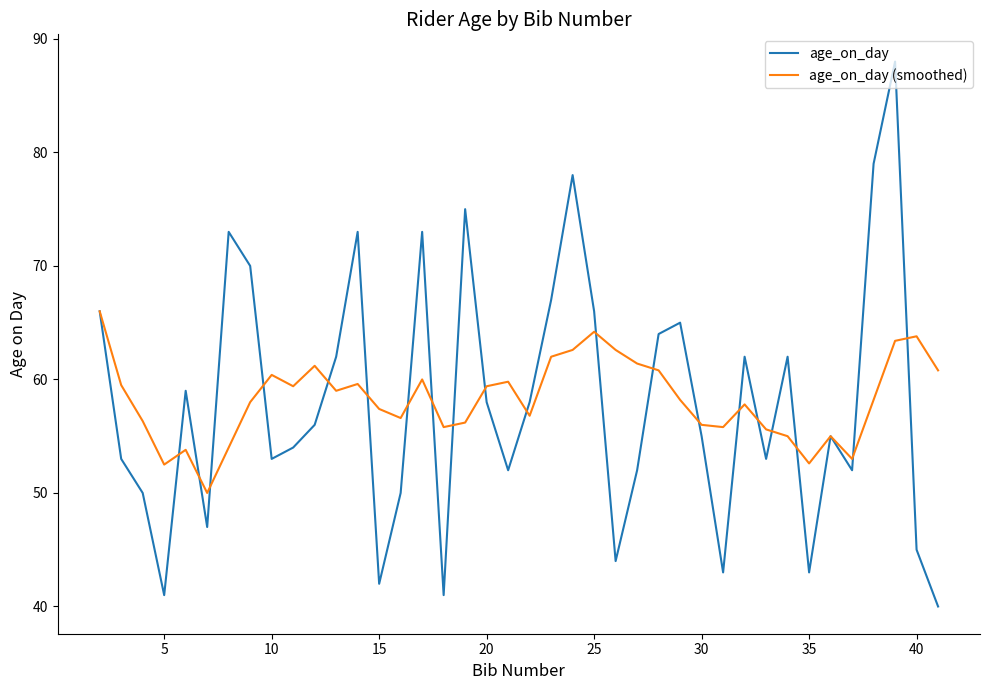

Rank the series by their maximum value, from lowest to highest.

age_on_day (smoothed), age_on_day